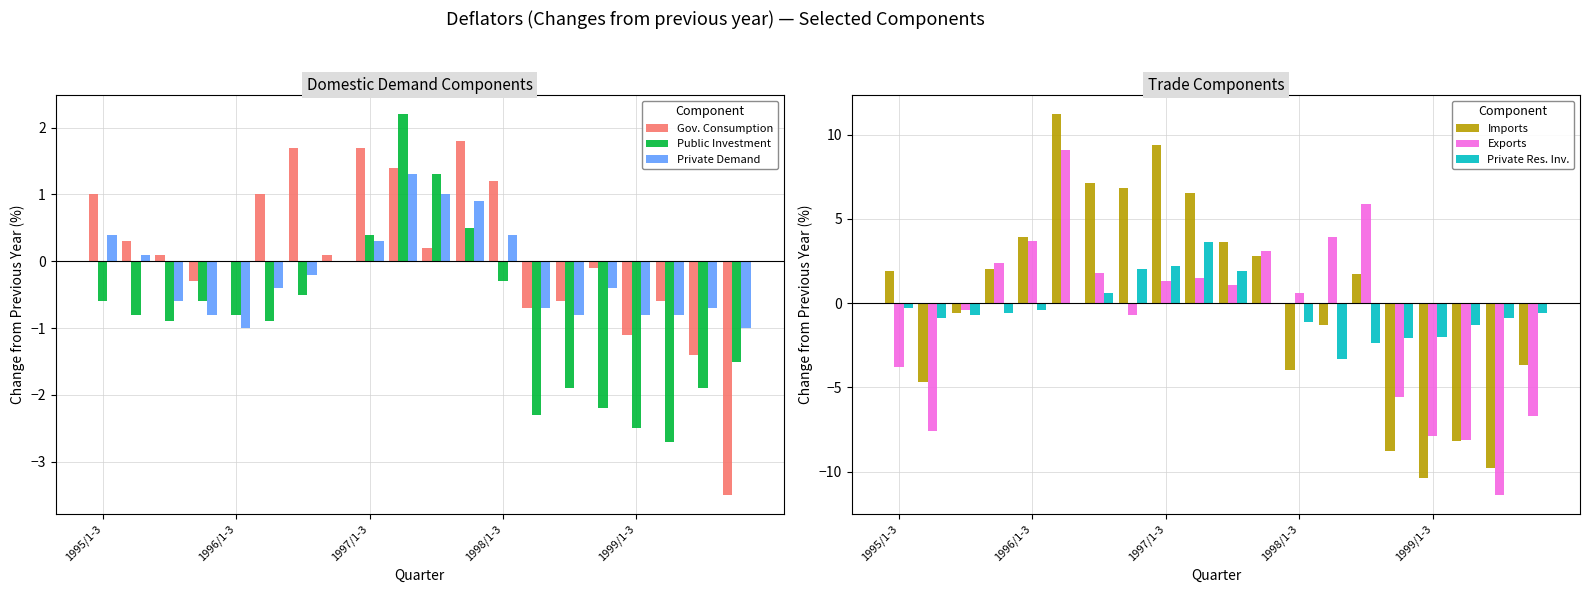

What is the sum of all Public Investment values?

-16.0